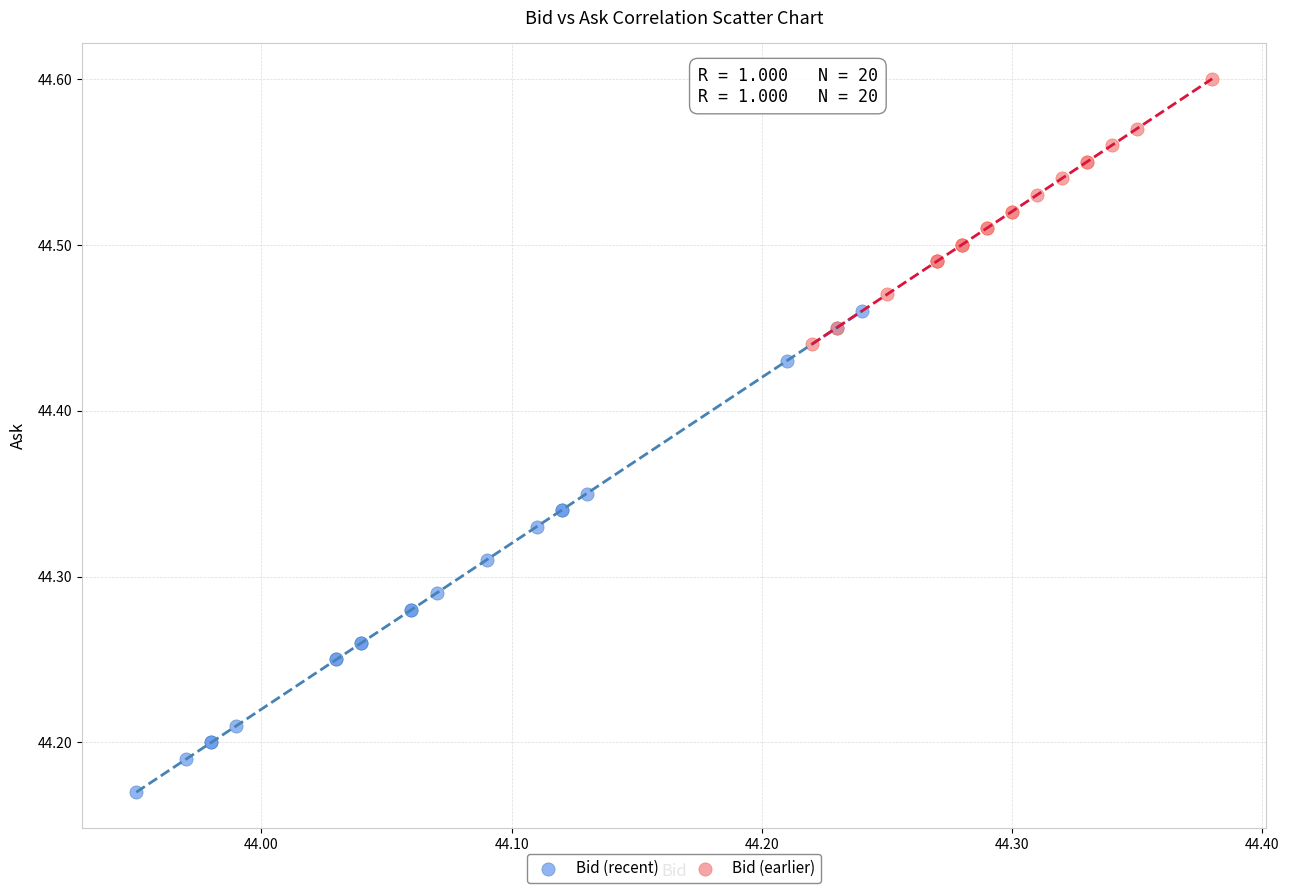

Which series has the largest Y range (max minus min)?

Bid (recent)